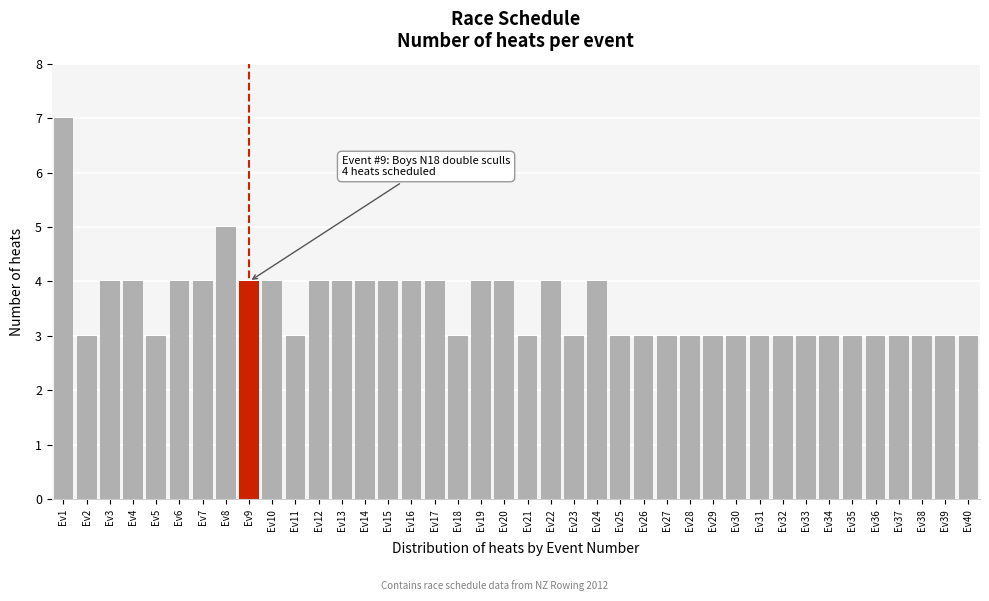

Read the value at Ev26.

3